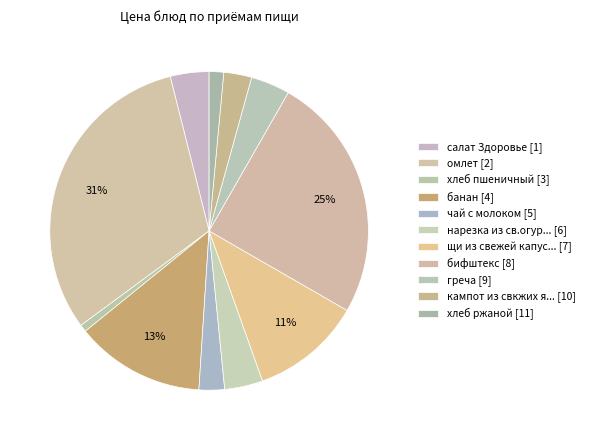

How many segments does this pie chart have?

11